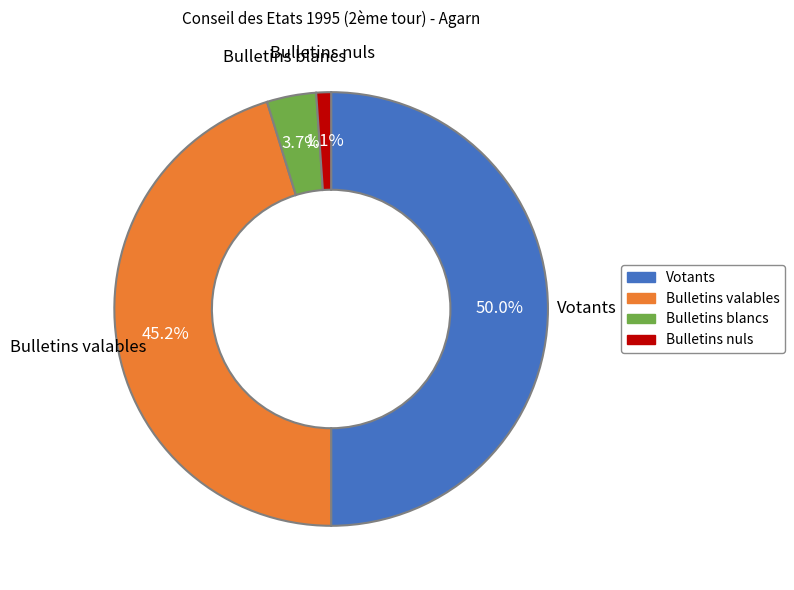

Rank the categories by value from highest to lowest.

Votants, Bulletins valables, Bulletins blancs, Bulletins nuls